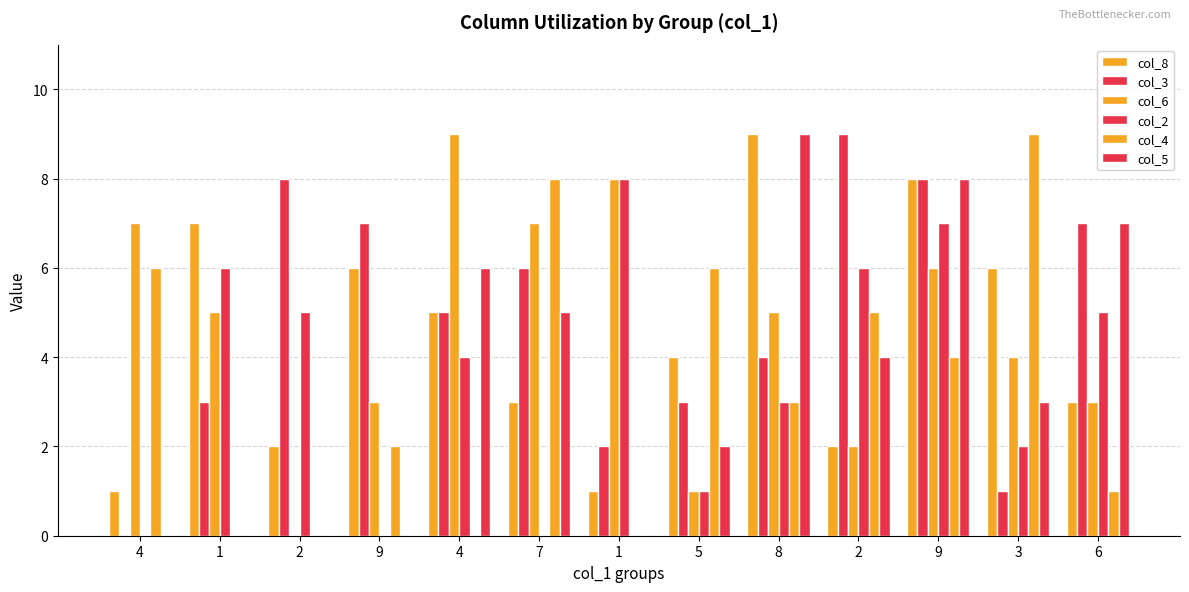

At how many categories does at least one series exceed 4?

13